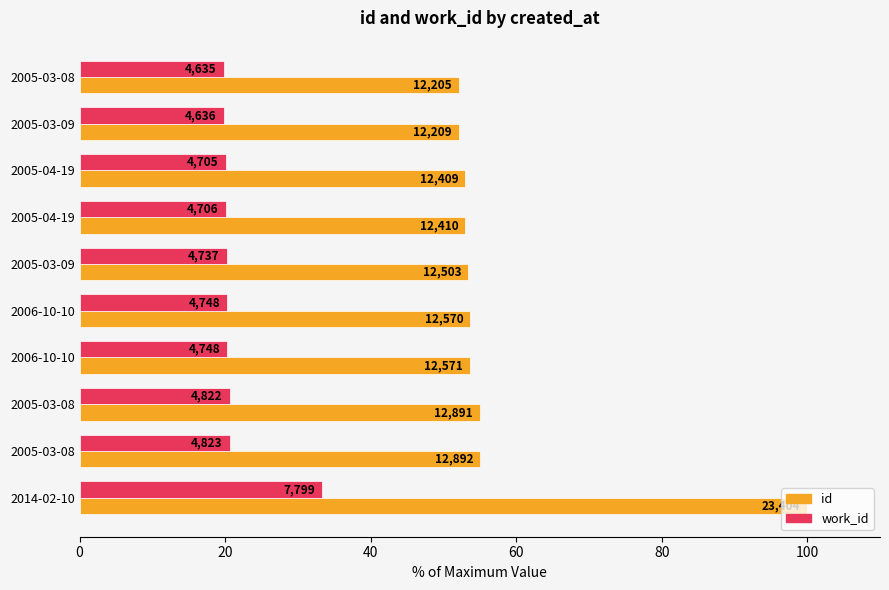

Which series has the largest total across all categories?

id